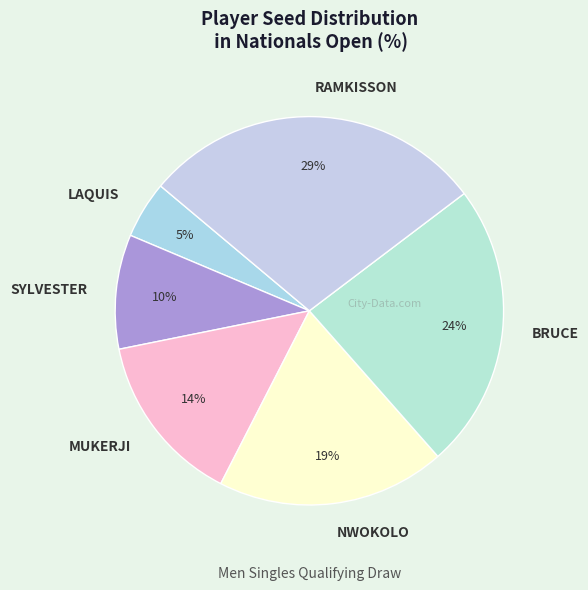

To the nearest percent, what is the combined percentage of NWOKOLO and BRUCE?

43%